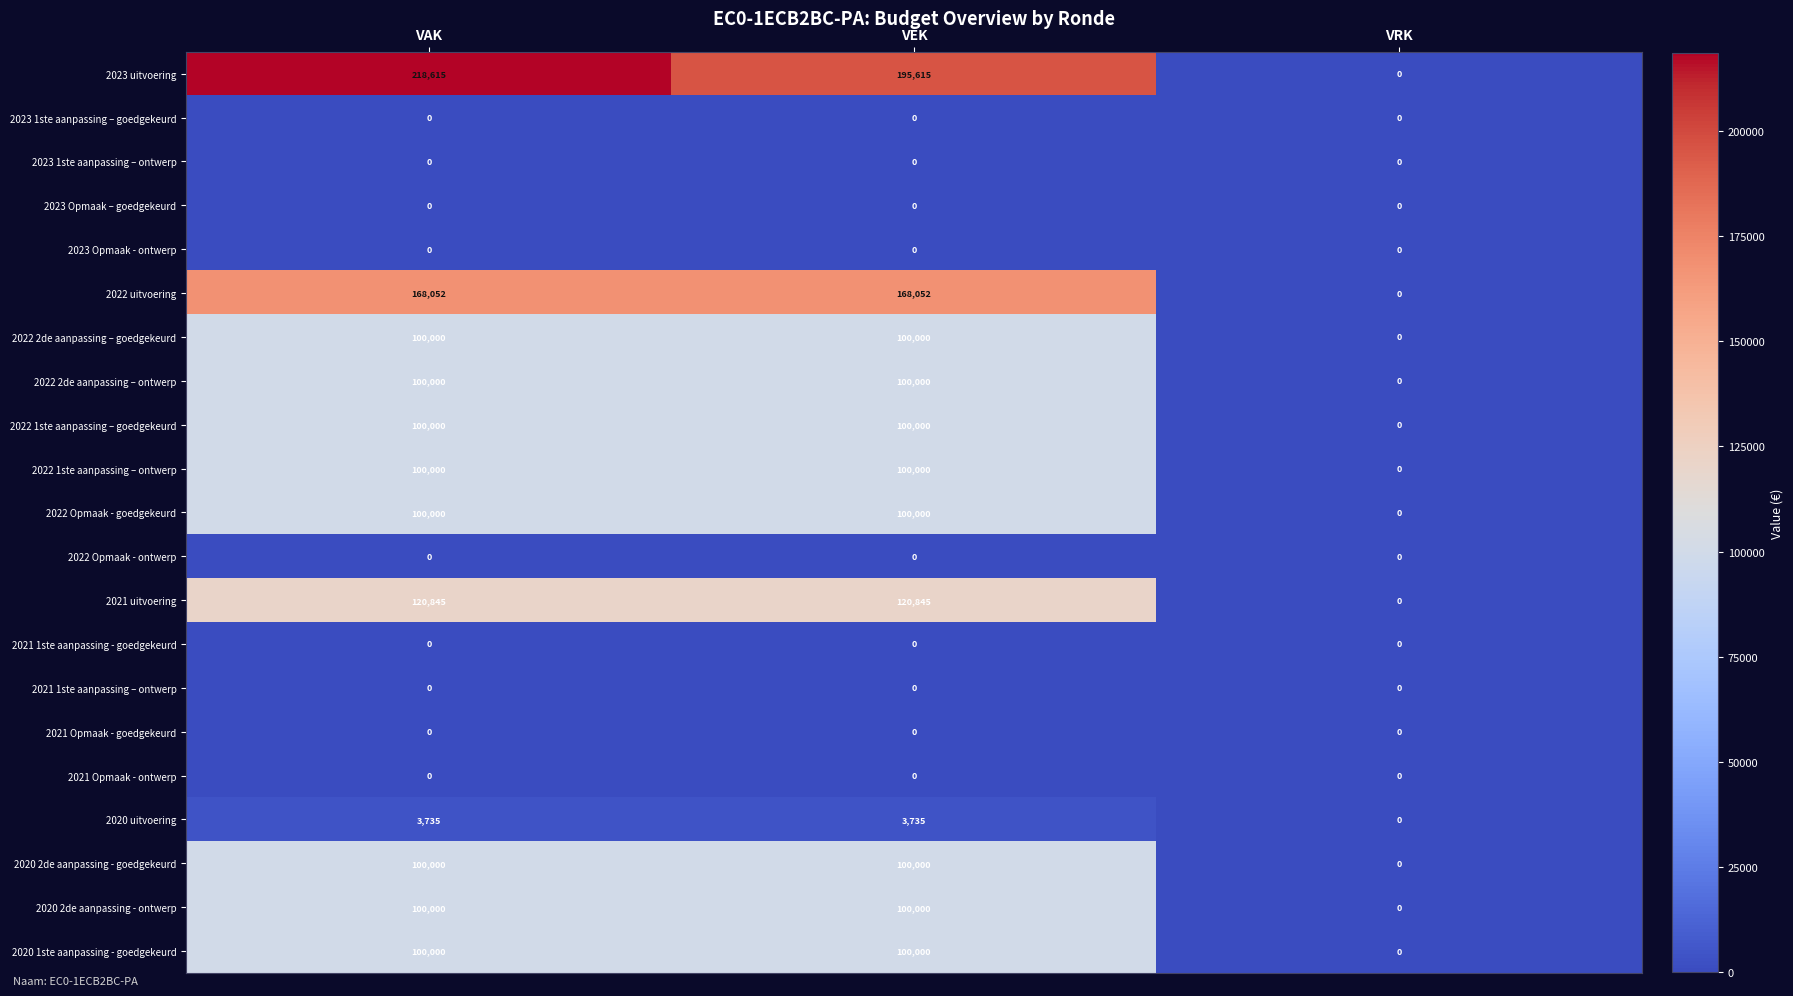

True or false: 2023 1ste aanpassing – ontwerp has a value of 0 at VEK.

True